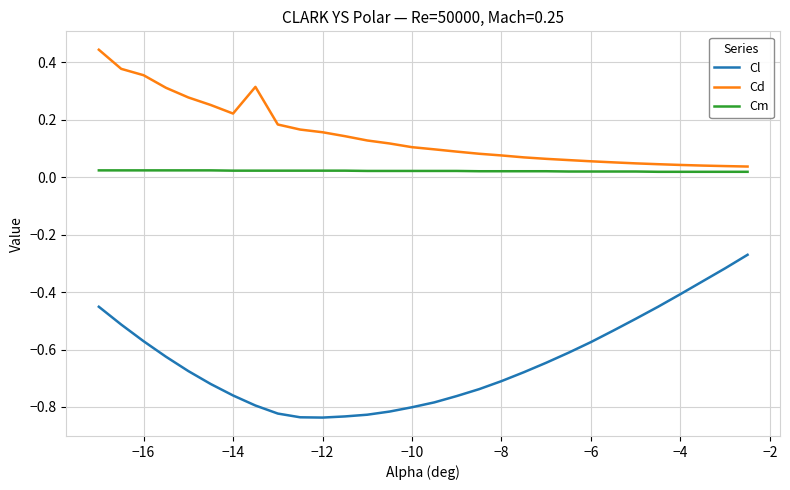

Which series has the largest total across all categories?

Cd